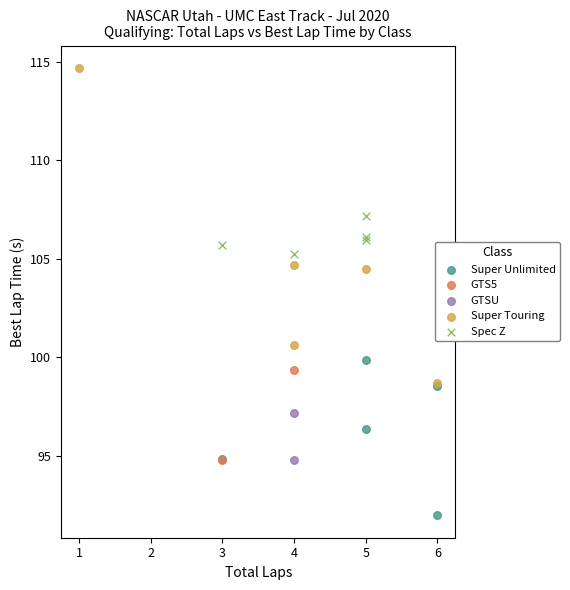

Which series has the widest spread of Y values?

Super Touring